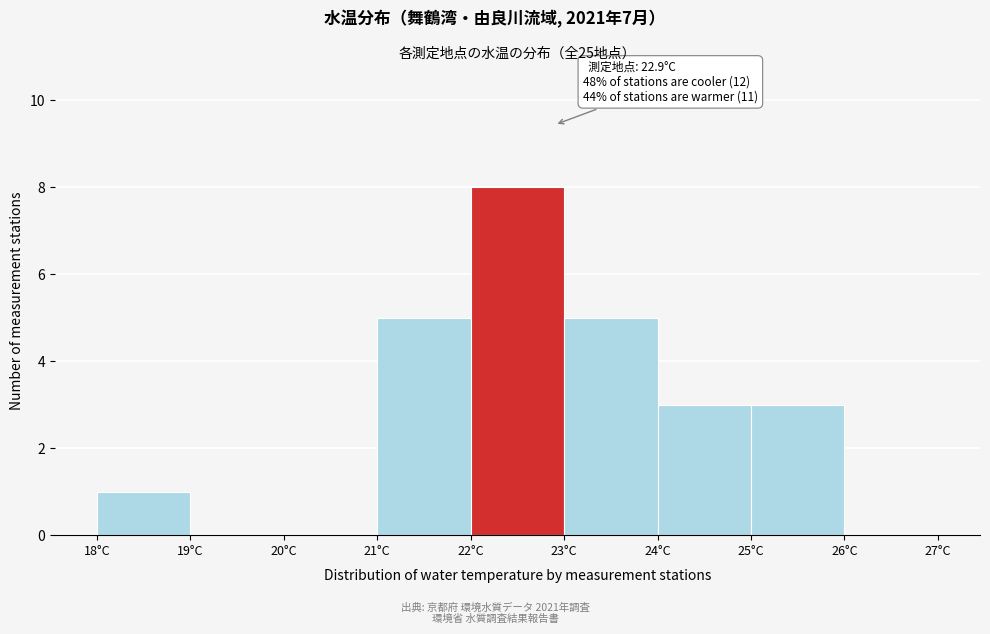

Over which range of the x-axis is the bar tallest?

22 to 23